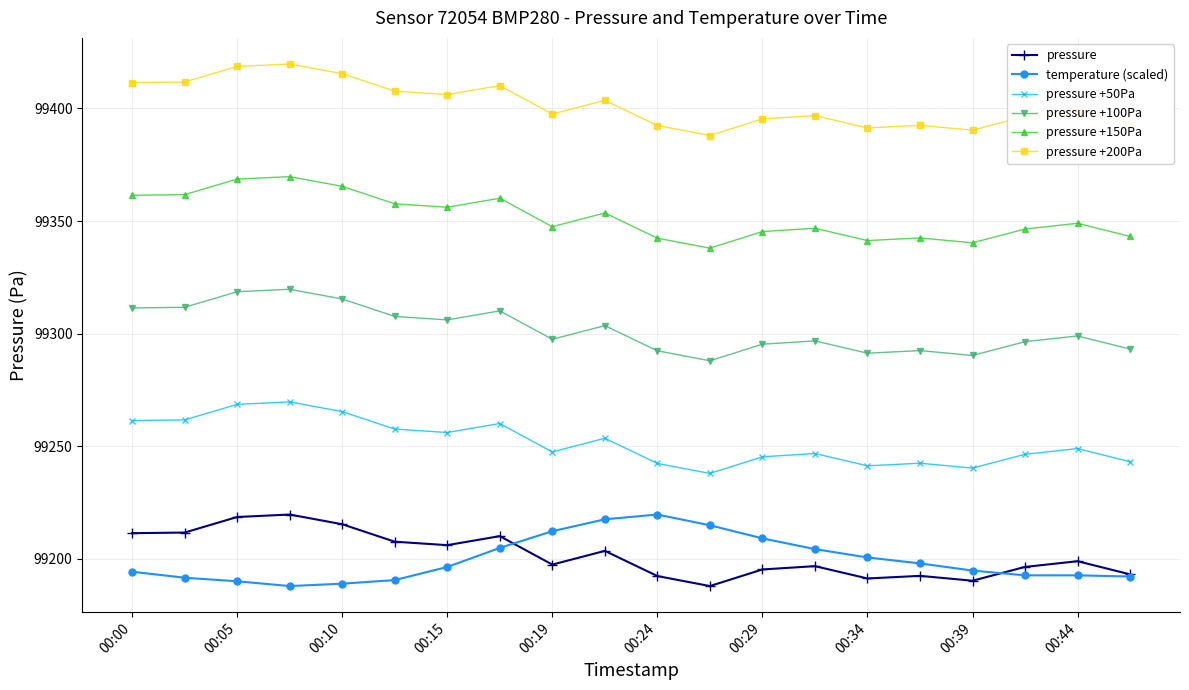

What is the sum of all pressure +100Pa values?

1986037.3